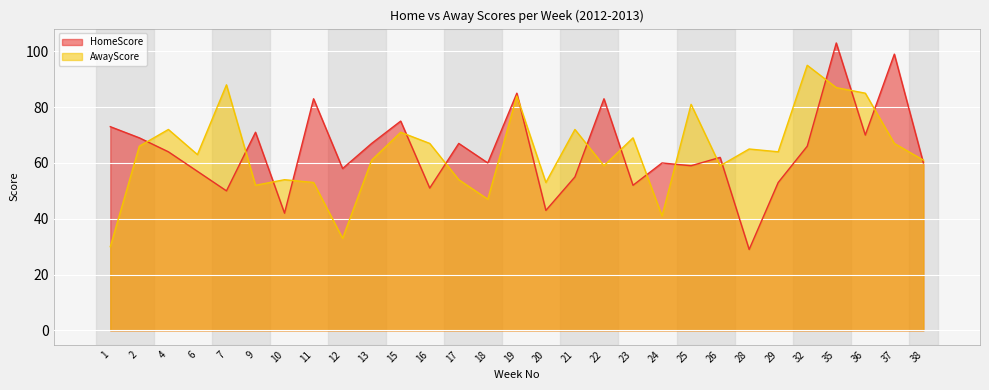

Between 23 and 24, which series saw the biggest shift?

AwayScore